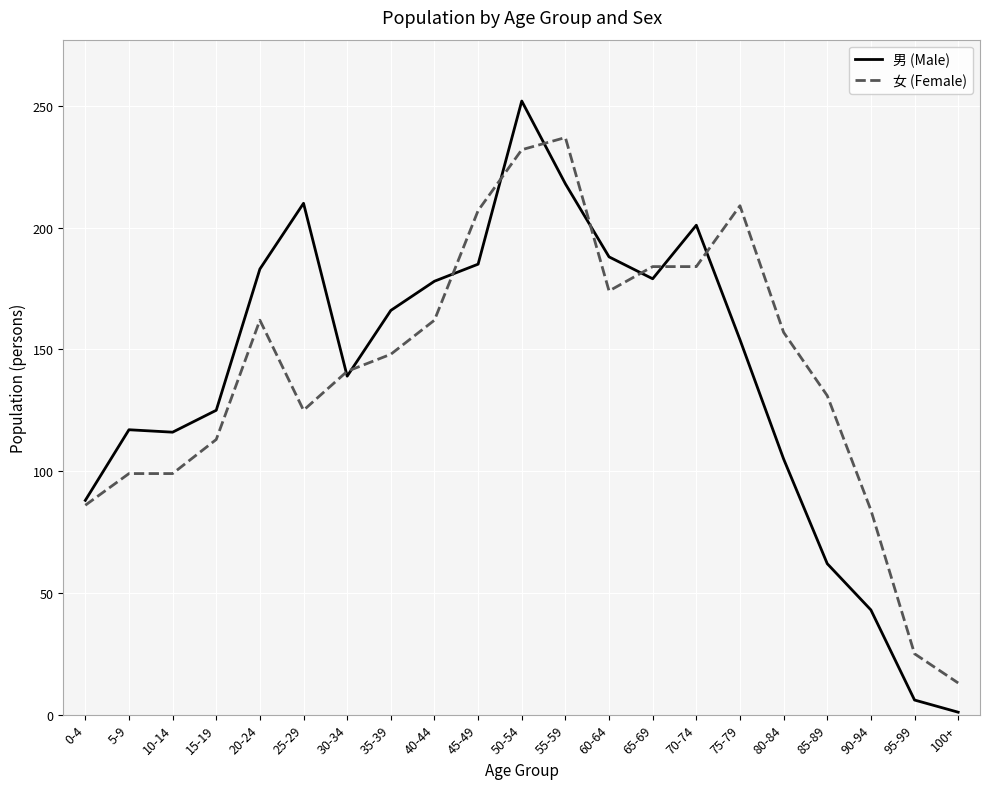

Count the number of data series in this chart.

2